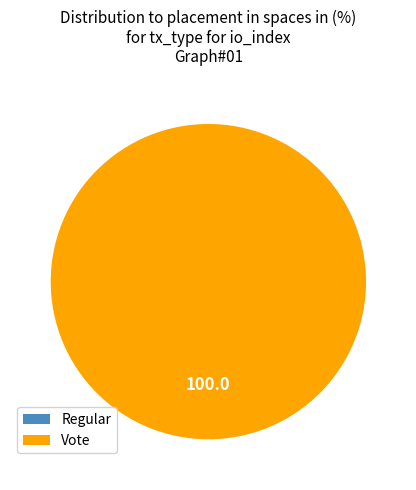

Rank the categories by value from lowest to highest.

Regular, Vote